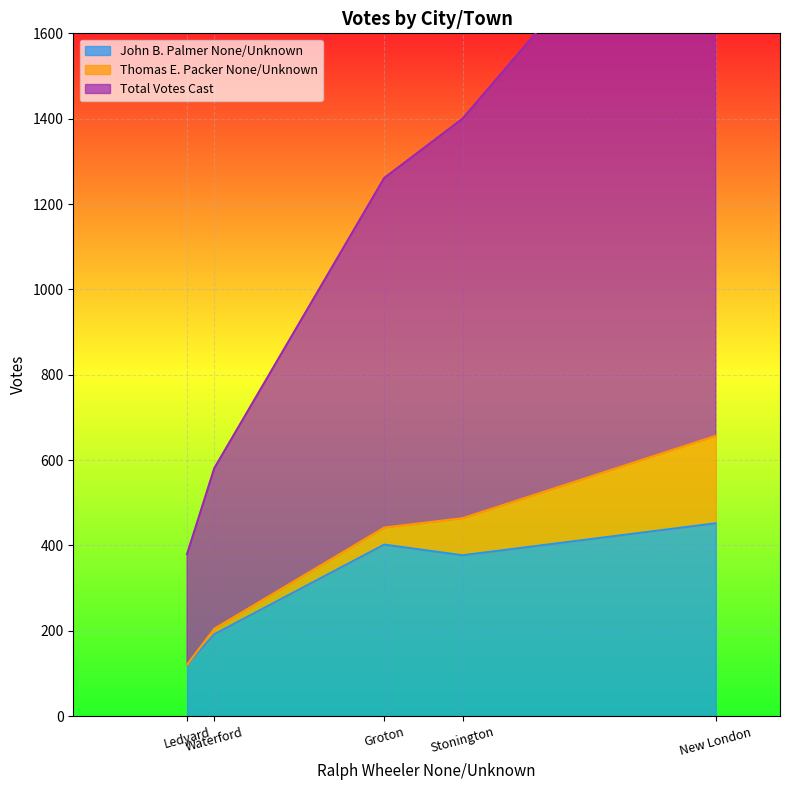

True or false: Total Votes Cast and John B. Palmer None/Unknown intersect in this chart.

False